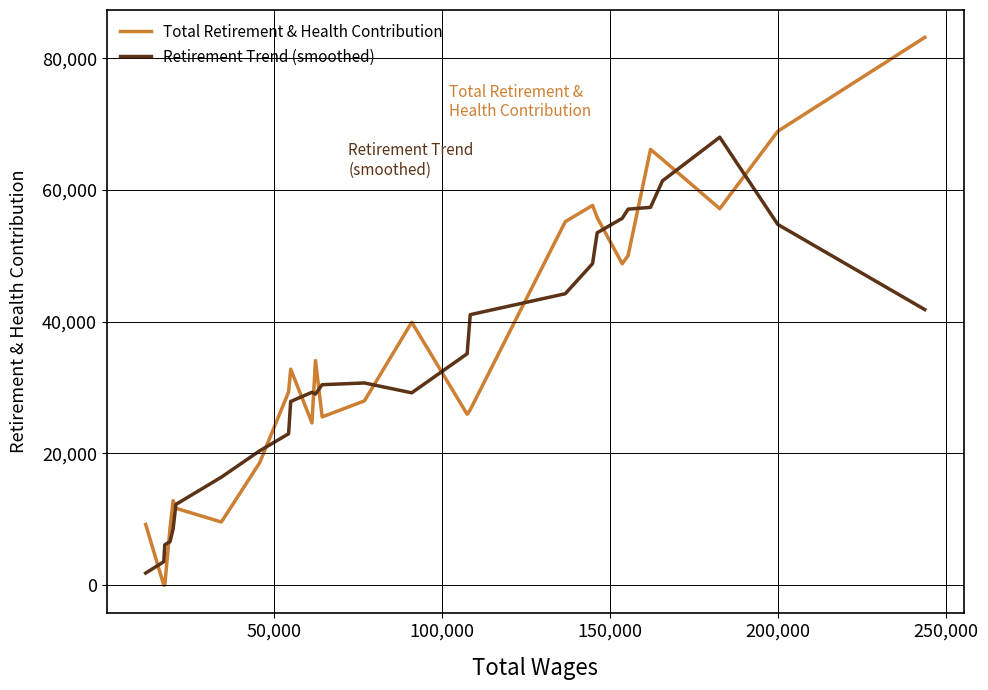

What is the maximum value for Retirement Trend (smoothed)?

68003.8